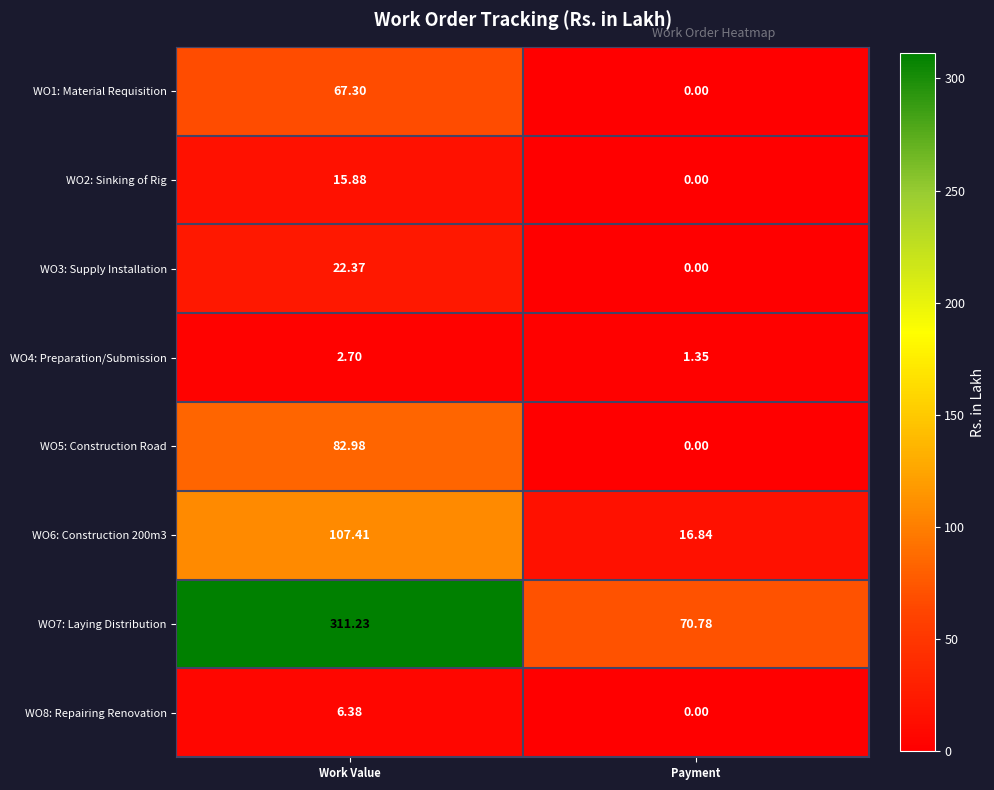

What is the difference between the highest and lowest values at Work Value?

308.5